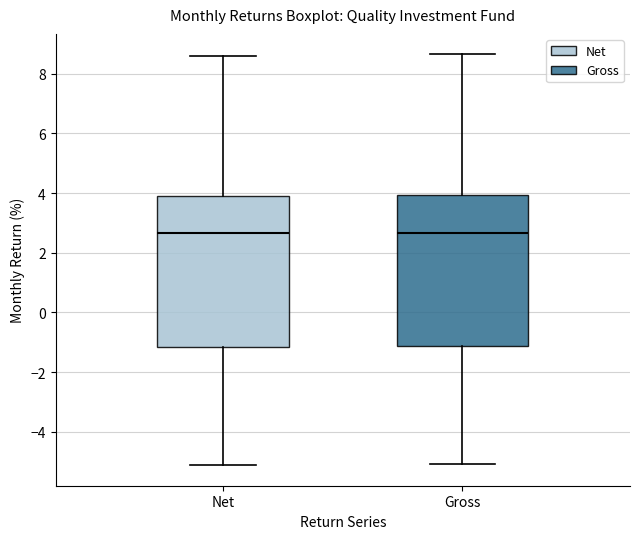

Reading left to right, transcribe this box plot: for each box, give where its median line is, the range the box spans, and where its two whiskers end, as read against the y-axis. The values are not printed on the chart, so give them approximately, as read against the axis.

Net: median 2.6, box -1.2 to 4.0, whiskers -5.2 to 8.6
Gross: median 2.6, box -1.2 to 4.0, whiskers -5.0 to 8.6